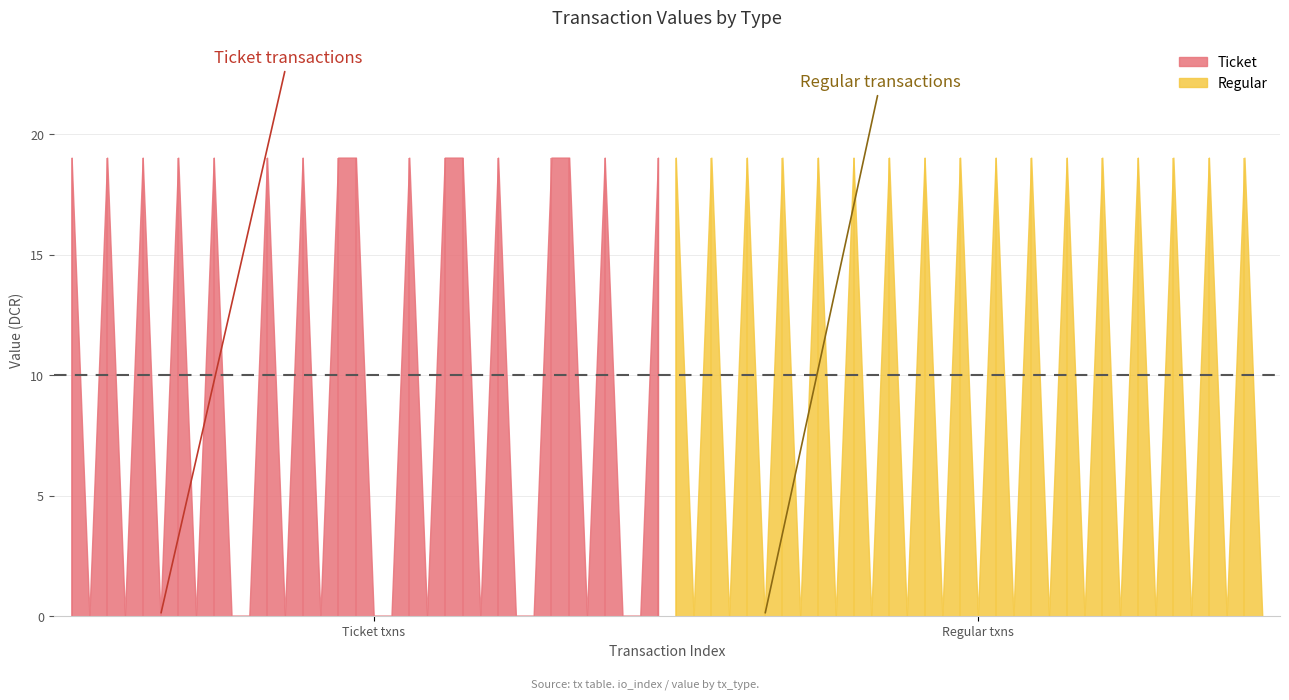

Reading left to right, list all the values displayed in this chart.

Ticket: 19.0	0.0	19.0	0.0	19.0	0.0	19.0	0.0	19.0	0.0	0.0	19.0	0.0	19.0	0.0	19.0	19.0	0.0	0.0	19.0	0.0	19.0	19.0	0.0	19.0	0.0	0.0	19.0	19.0	0.0	19.0	0.0	0.0	19.0
Regular: 19.0	0.0	19.0	0.0	19.0	0.0	19.0	0.0	19.0	0.0	19.0	0.0	19.0	0.0	19.0	0.0	19.0	0.0	19.0	0.0	19.0	0.0	19.0	0.0	19.0	0.0	19.0	0.0	19.0	0.0	19.0	0.0	19.0	0.0